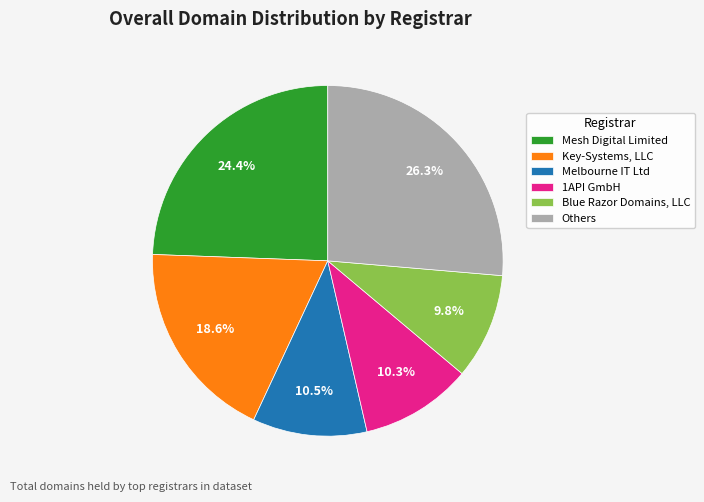

Is the sum of Others and Key-Systems, LLC greater than half?

No